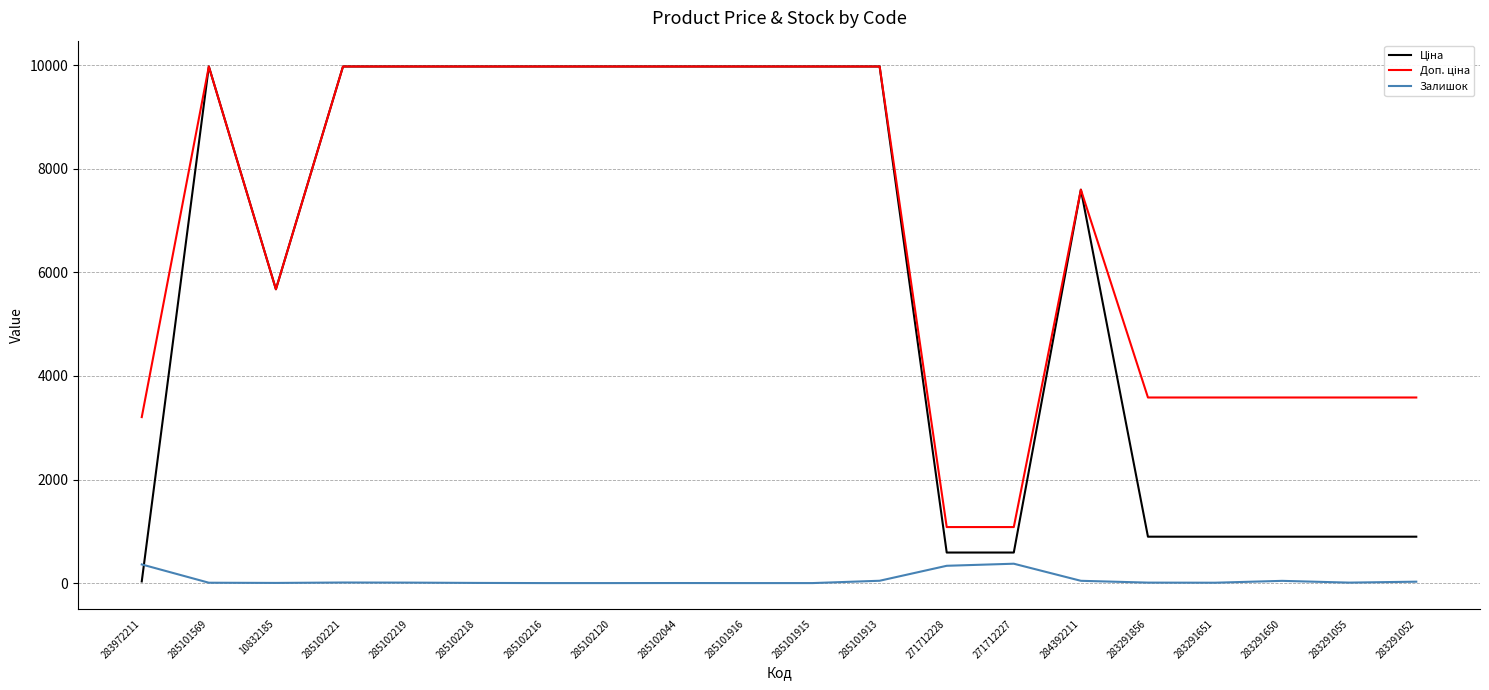

What is the difference between the highest and lowest values at 285101915?

9975.0